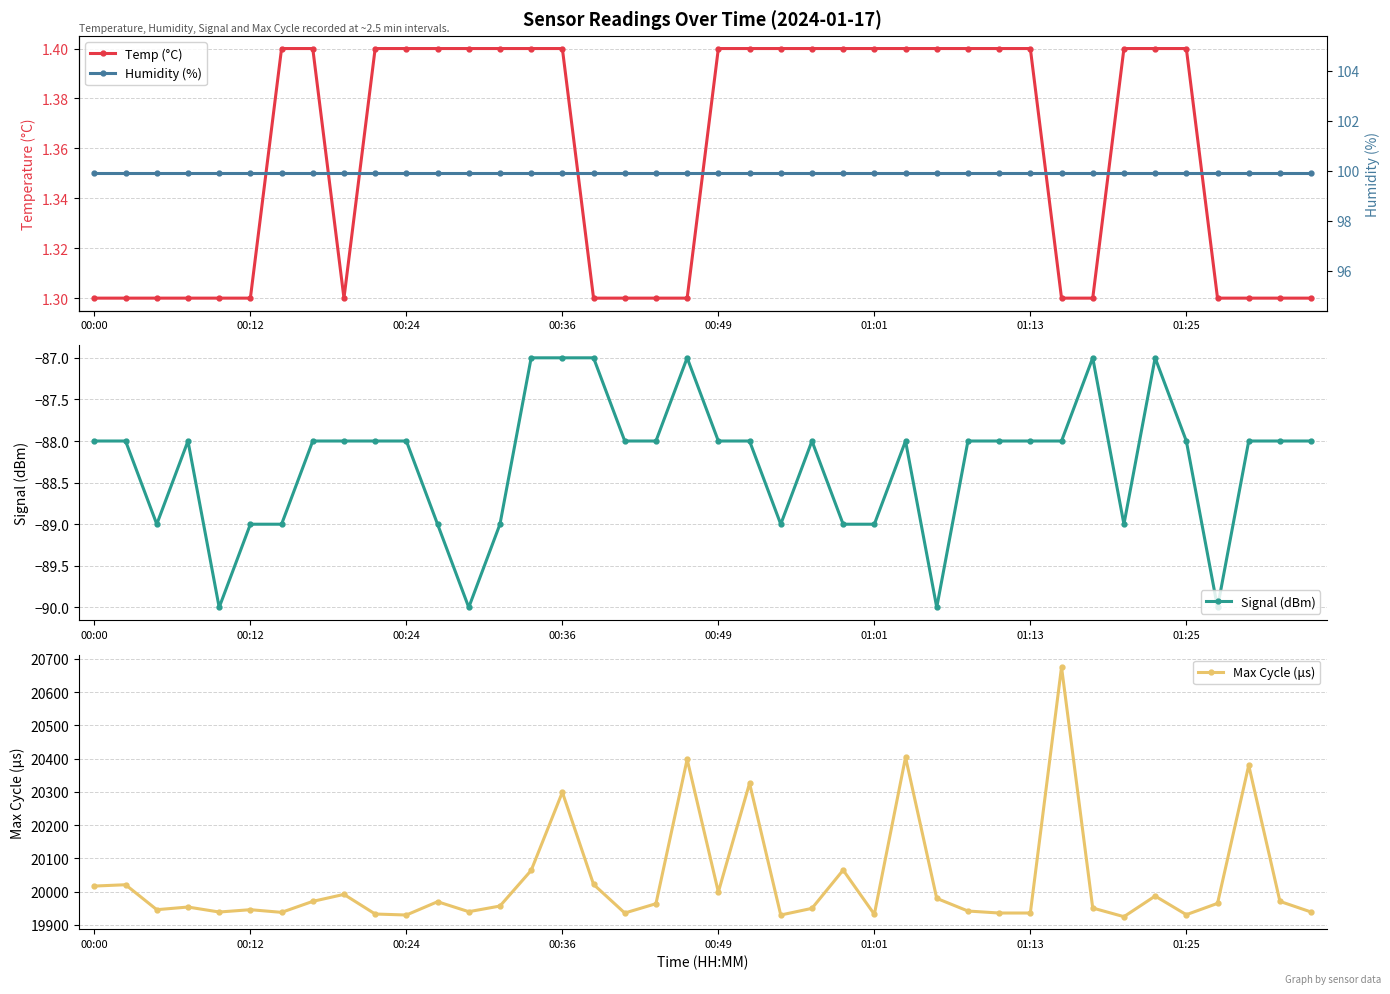

True or false: Humidity (%) and Signal (dBm) cross at least once.

False